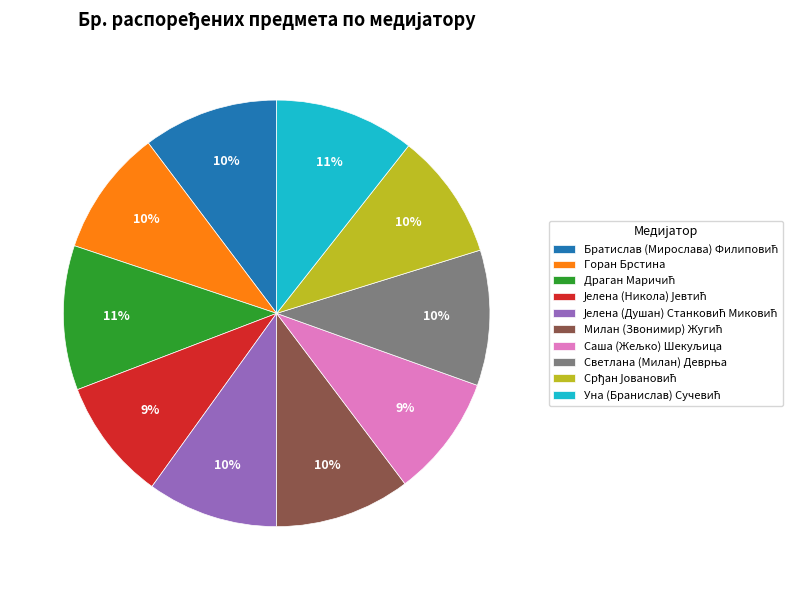

To the nearest percent, what is the difference between the largest and smallest slice percentages?

2%